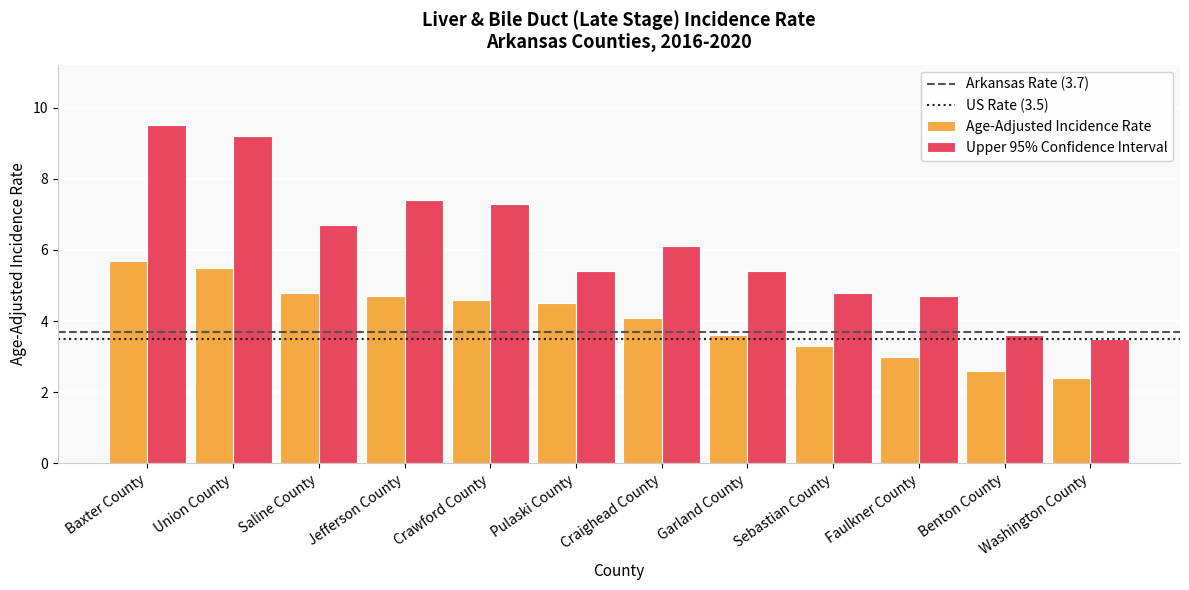

List the labels in order of Age-Adjusted Incidence Rate value, smallest first.

Washington County, Benton County, Faulkner County, Sebastian County, Garland County, Craighead County, Pulaski County, Crawford County, Jefferson County, Saline County, Union County, Baxter County